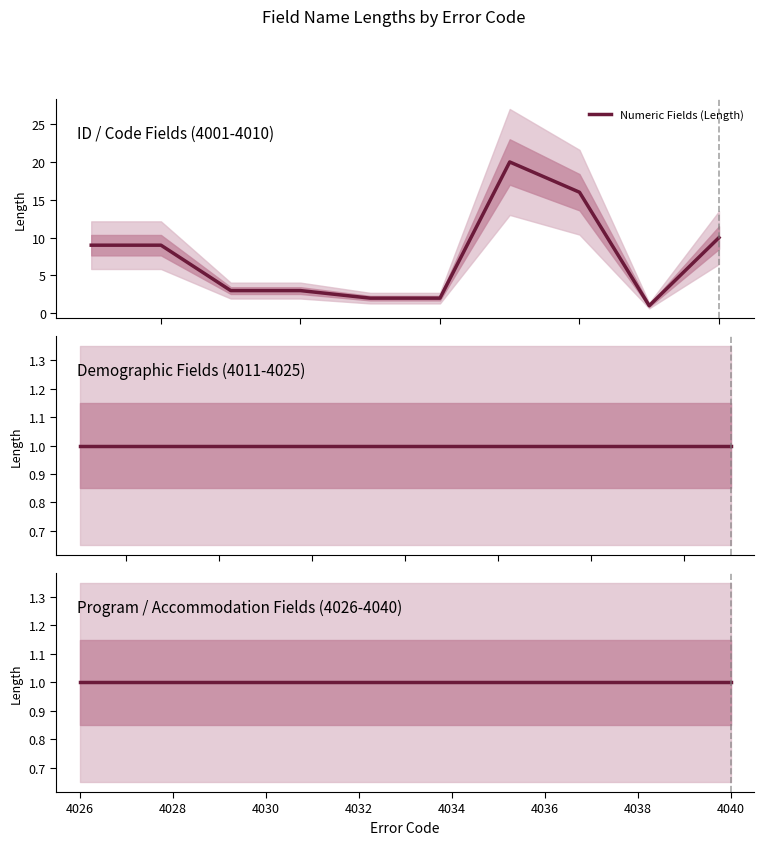

What is the ratio of the value at 4013 to the value at 4019?

1.0